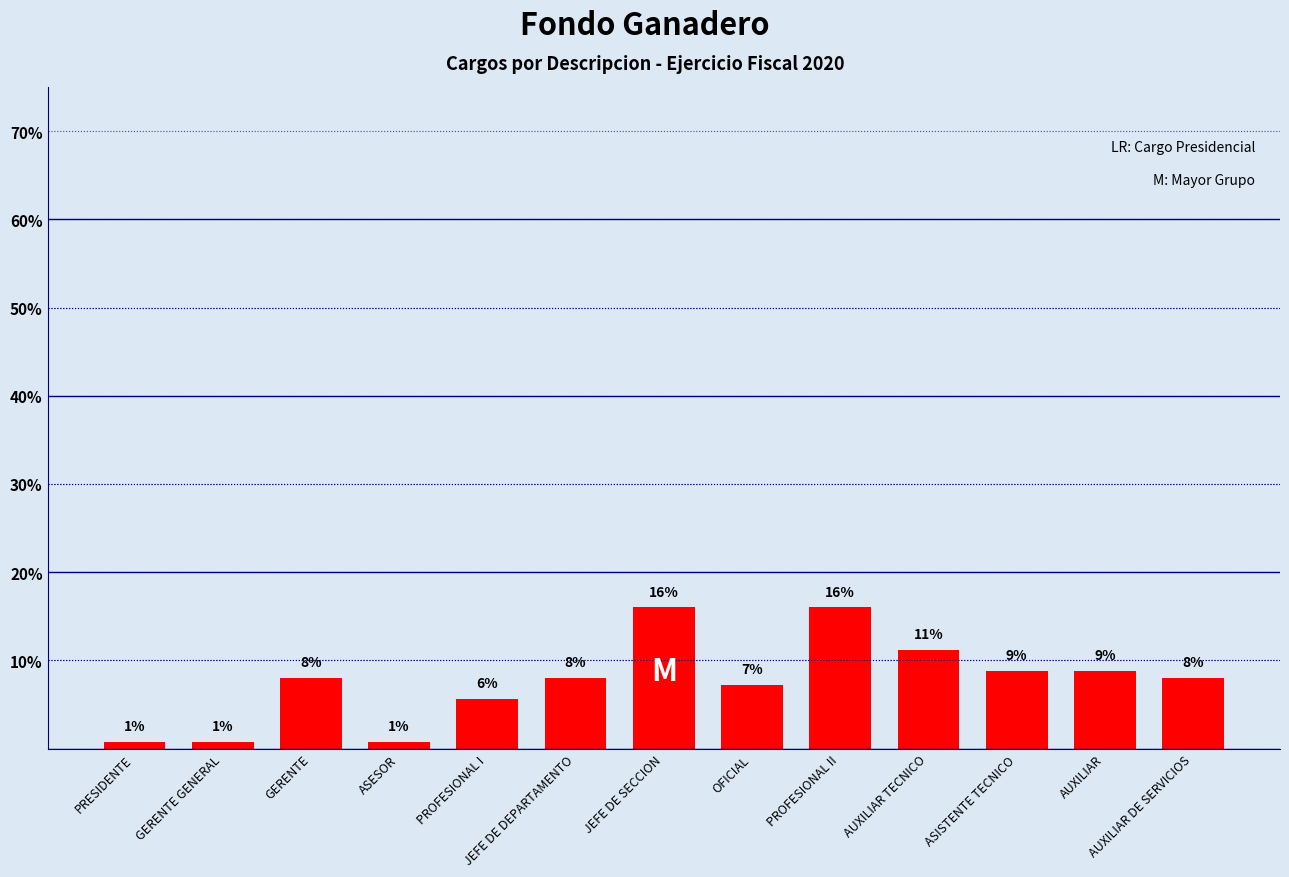

Does the chart contain any negative values?

No